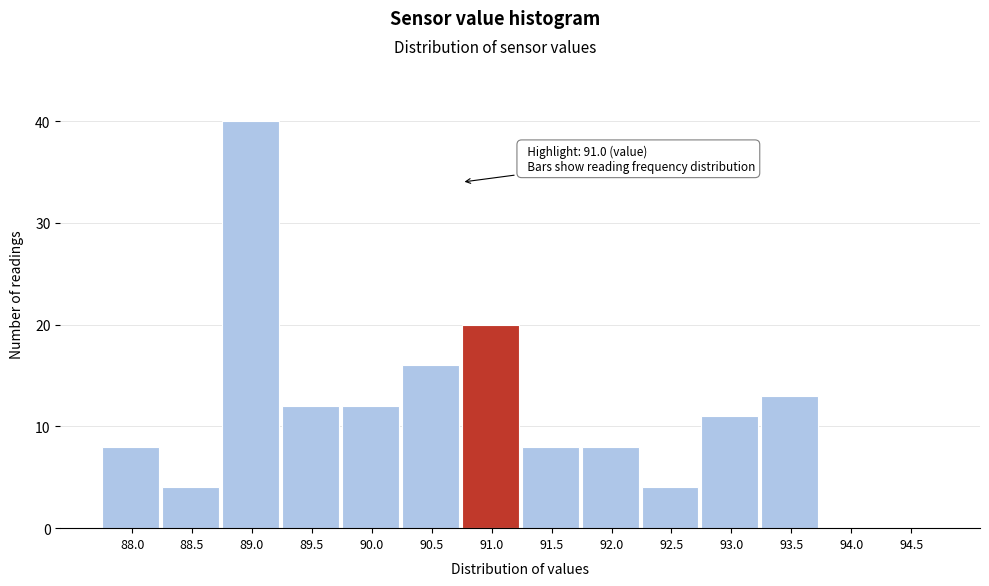

Reading left to right, what are all the values shown in this chart?

88.0=8	88.5=4	89.0=40	89.5=12	90.0=12	90.5=16	91.0=20	91.5=8	92.0=8	92.5=4	93.0=11	93.5=13	94.0=0	94.5=0